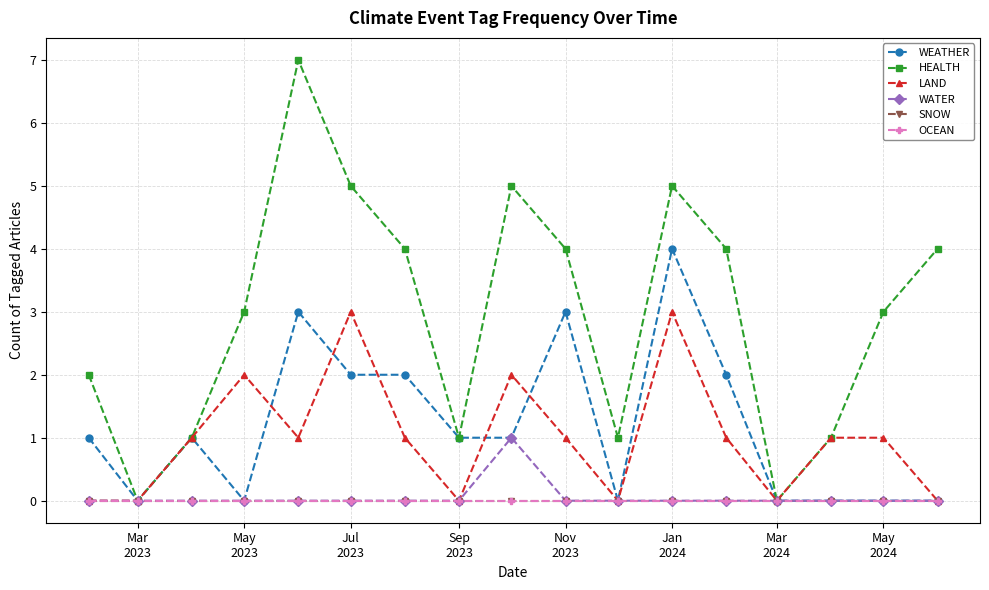

Is this an area chart (filled region under the line)?

No